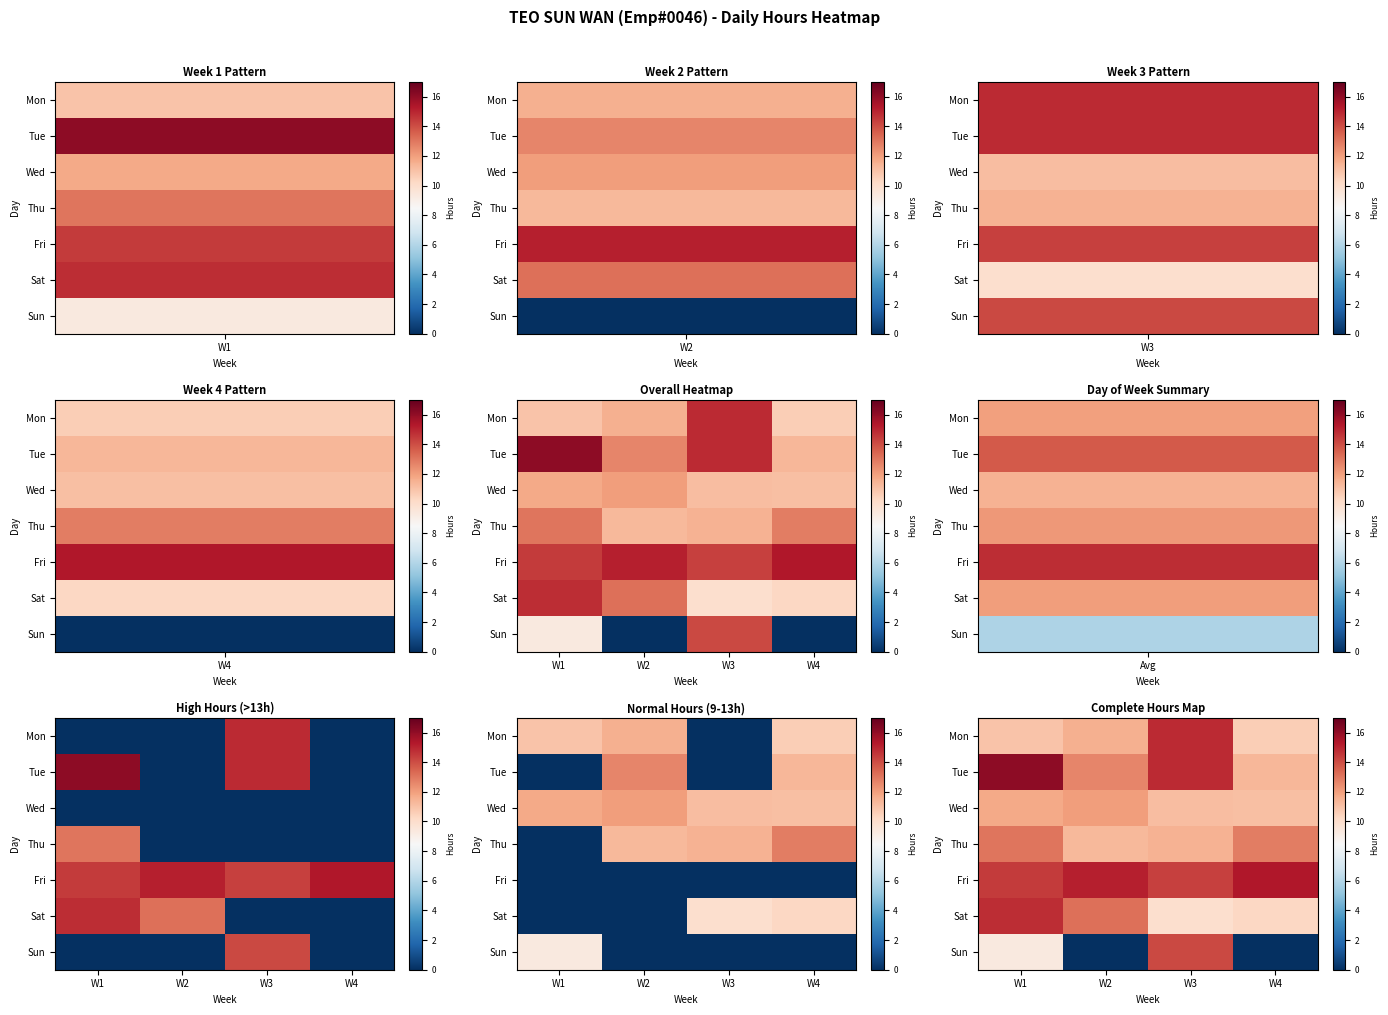

What is the difference between the maximum and minimum values in the Mon series?

4.3